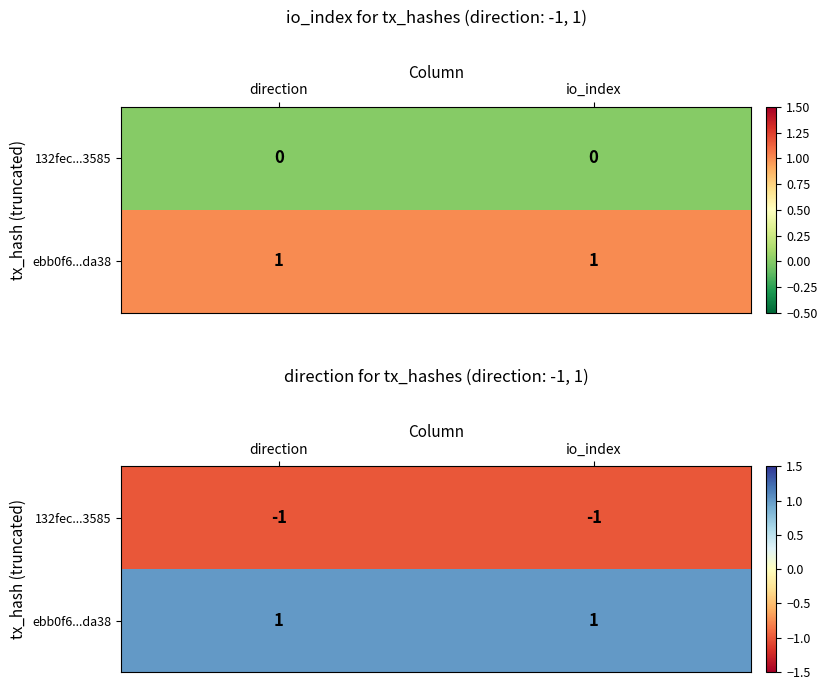

At which label does ebb0f6...da38 reach its minimum?

direction